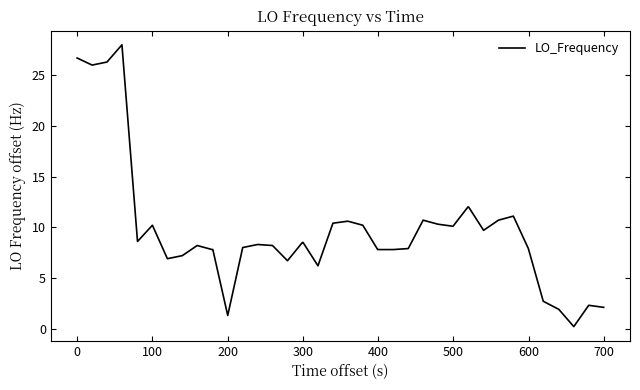

What is the maximum value shown in the chart?

28.0